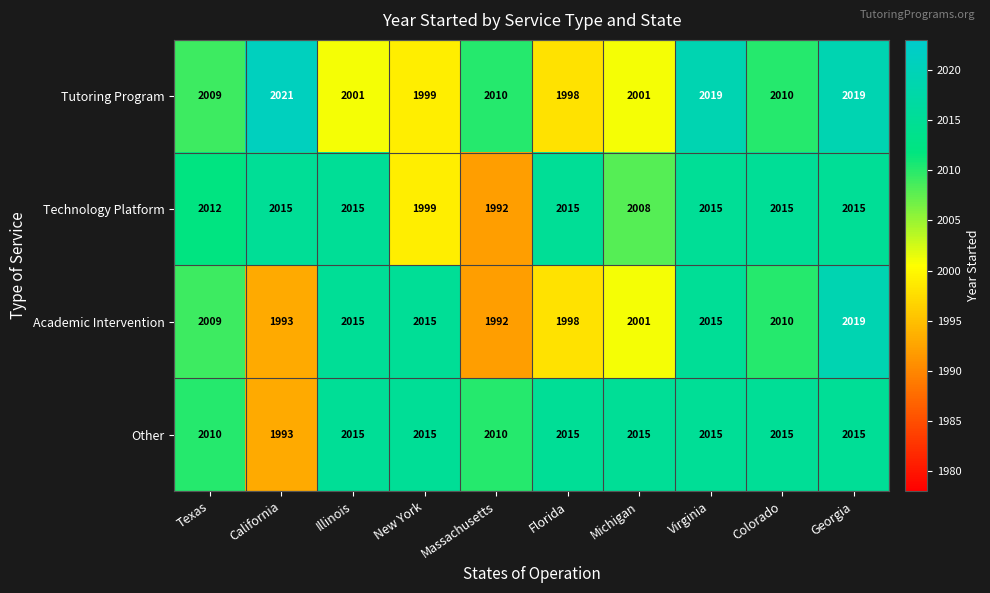

How many data points does each series have?

10